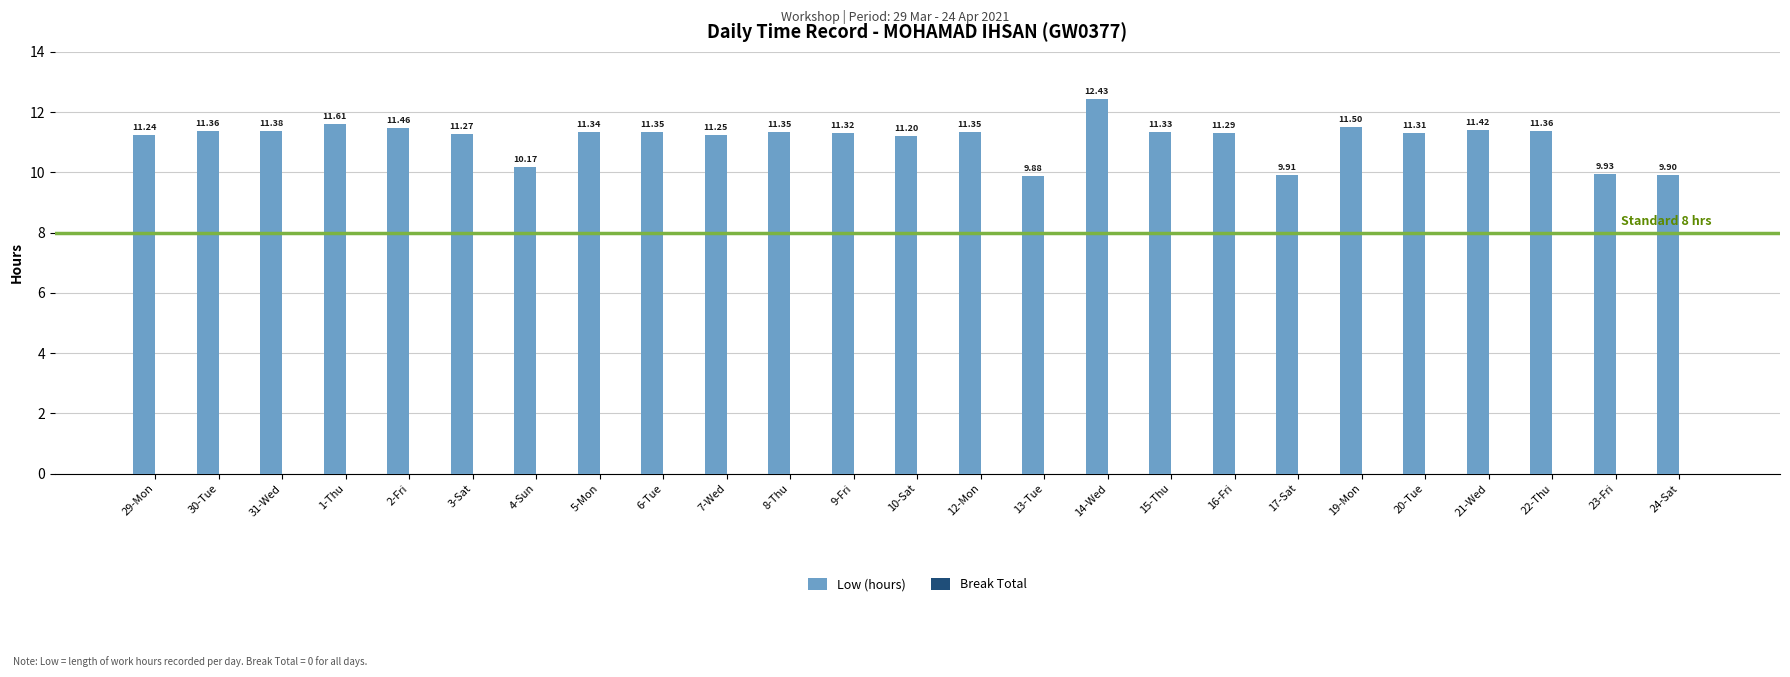

Does the chart contain stacked bars?

No